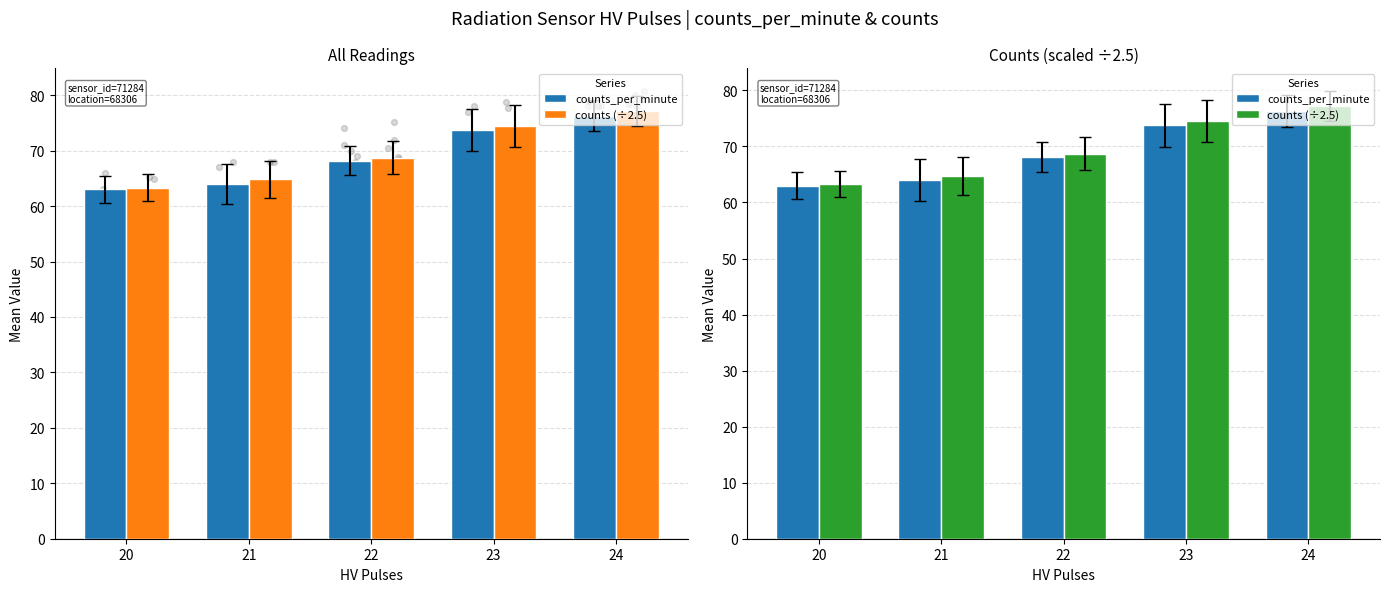

Which series has the largest total across all categories?

counts (÷2.5)